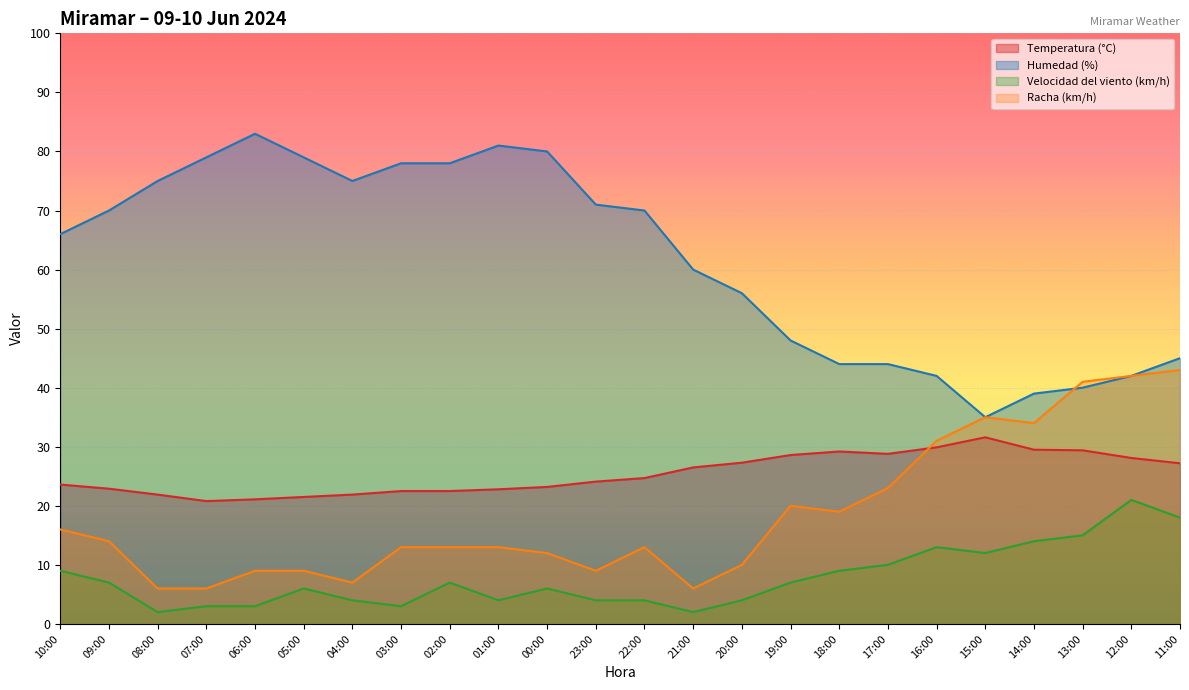

True or false: Racha (km/h) has a value of 4.9 at 05:00.

False